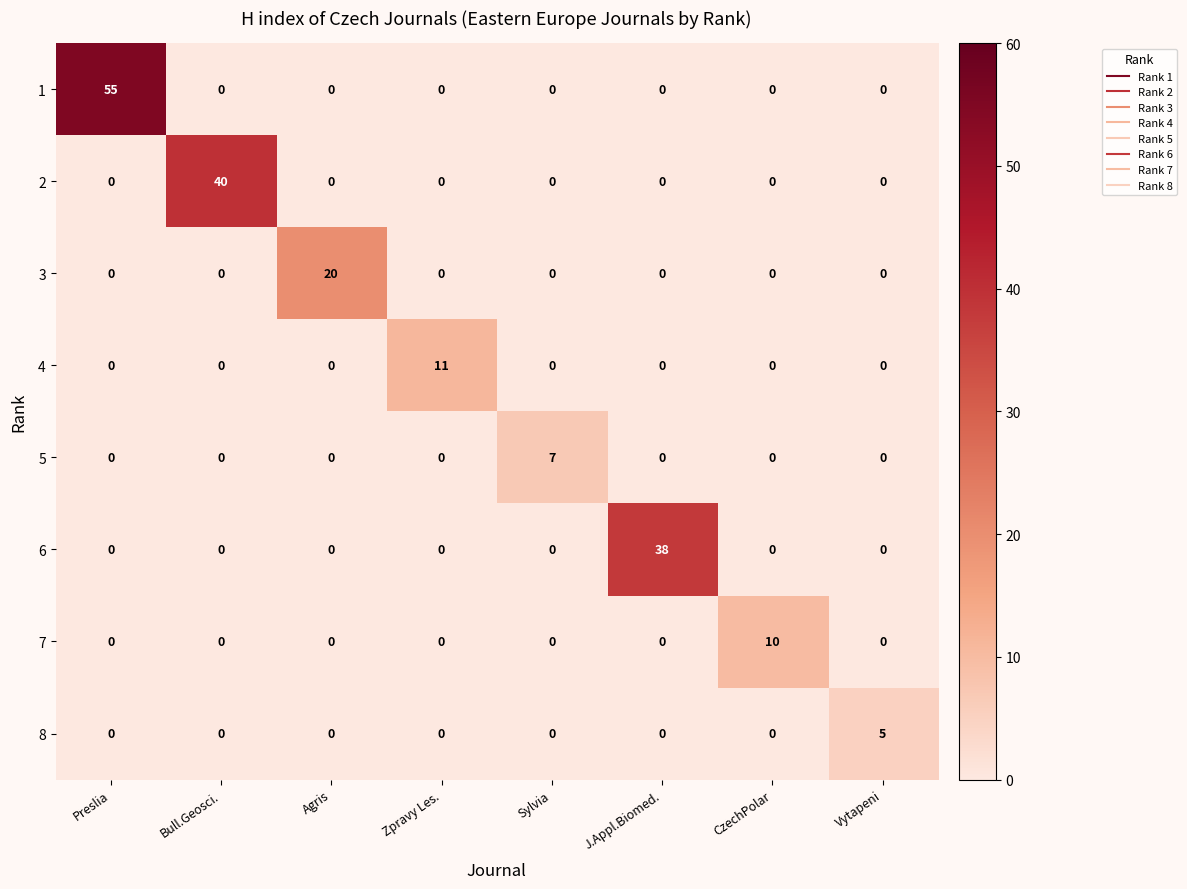

Count the 8 values in the range 0 to 1.

7